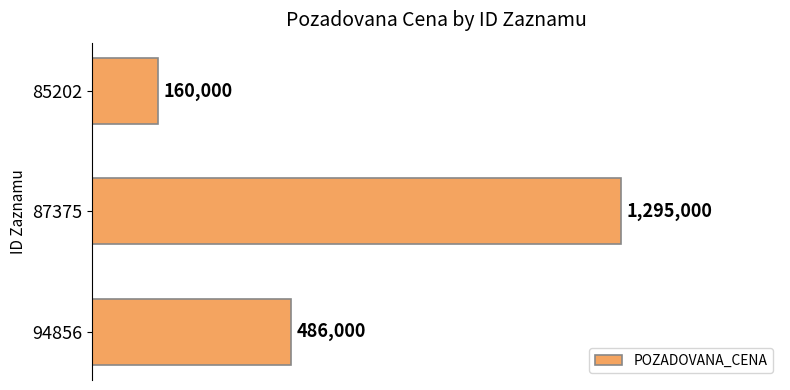

Does the chart contain any negative values?

No